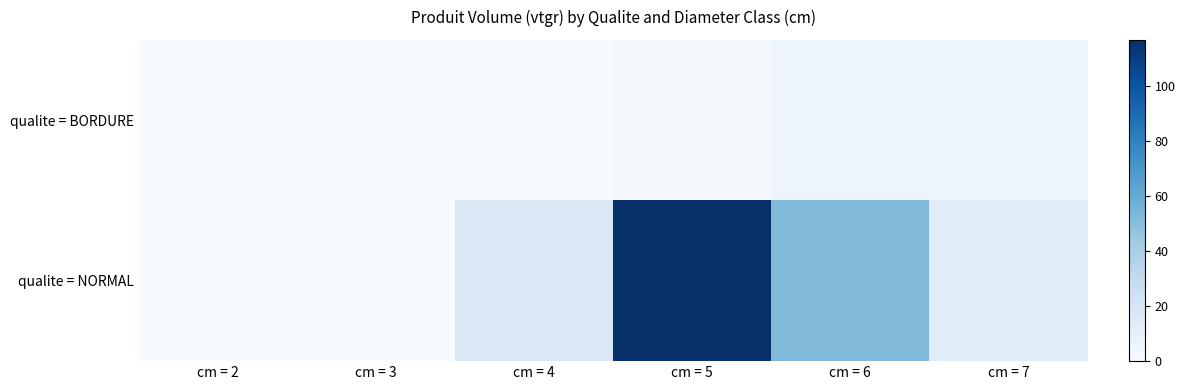

Which label corresponds to the smallest value in the chart?

cm = 2